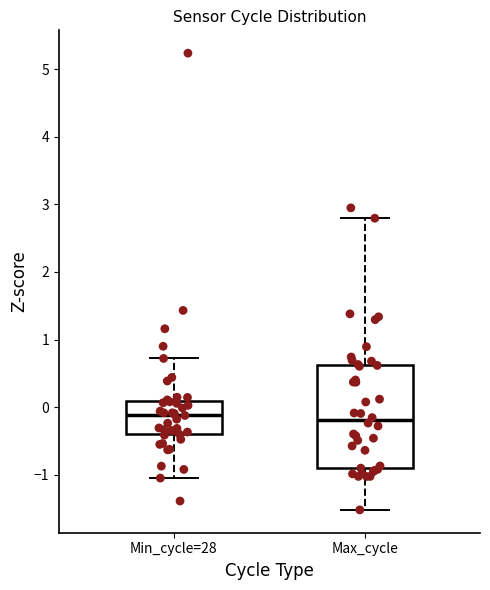

Where does the median line of the box for Min_cycle=28 sit on the y-axis? The values are not printed on the chart, so give them approximately, as read against the axis.

-0.1